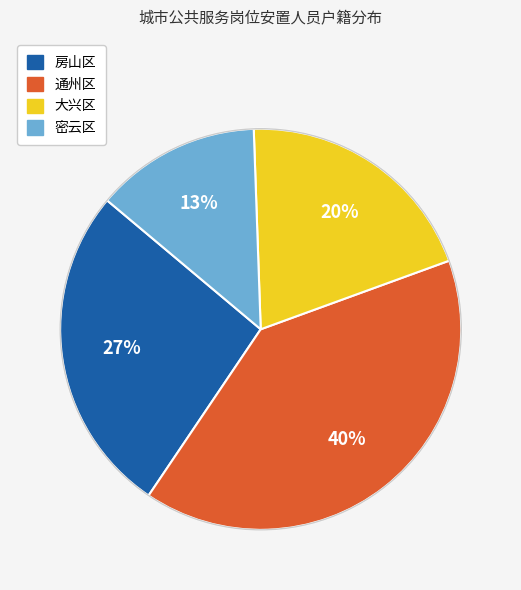

Is there a majority slice in this chart?

No